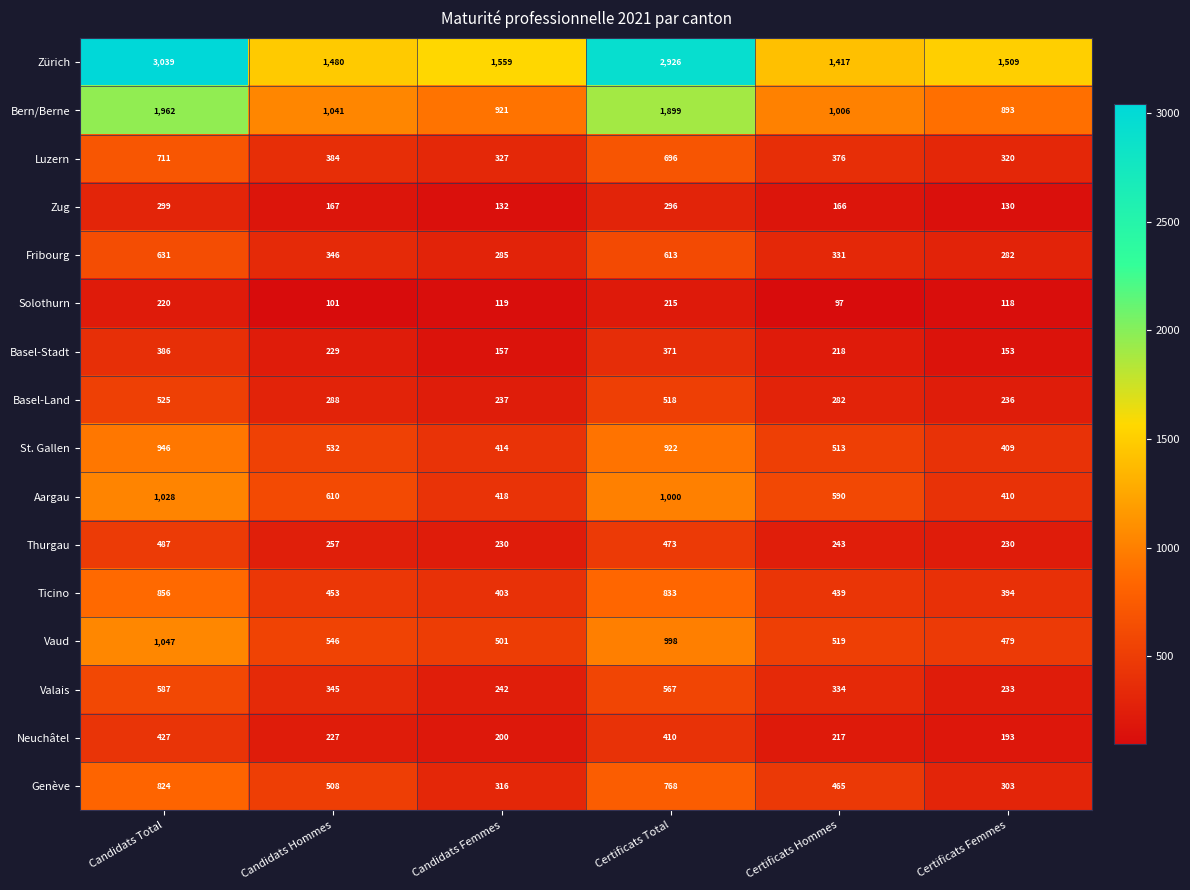

What is the total value across all series at Certificats Total?

13505